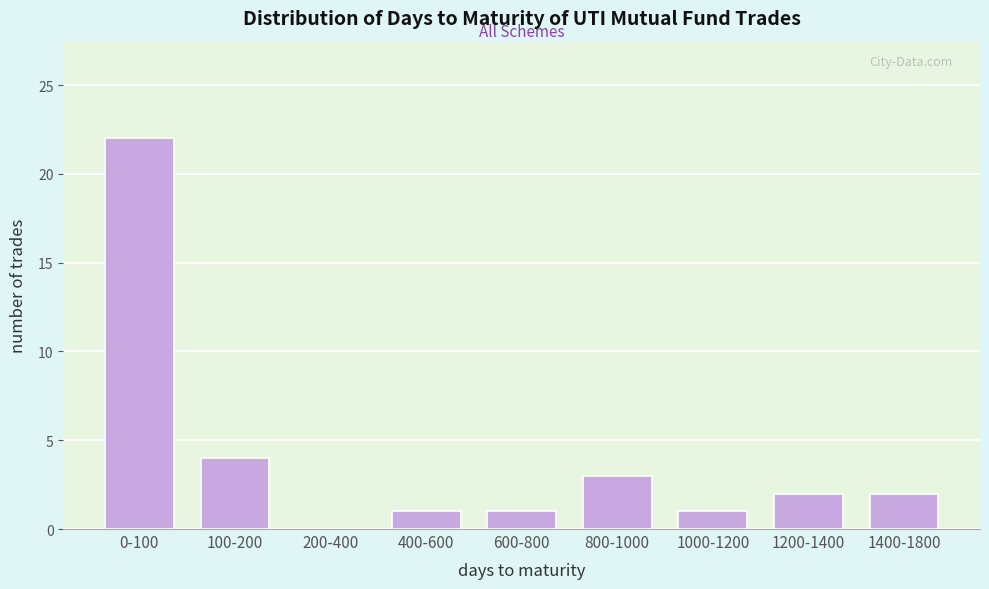

Reading left to right, extract all data points from this chart.

0-100=22	100-200=4	200-400=0	400-600=1	600-800=1	800-1000=3	1000-1200=1	1200-1400=2	1400-1800=2